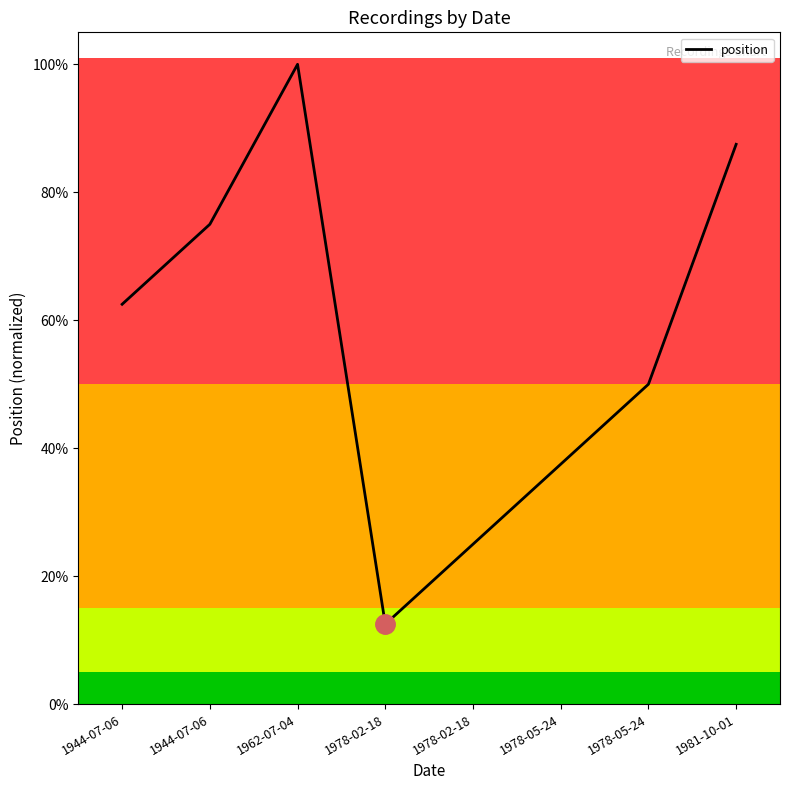

What is the change in value from 1944-07-06 to 1978-02-18?

-0.6